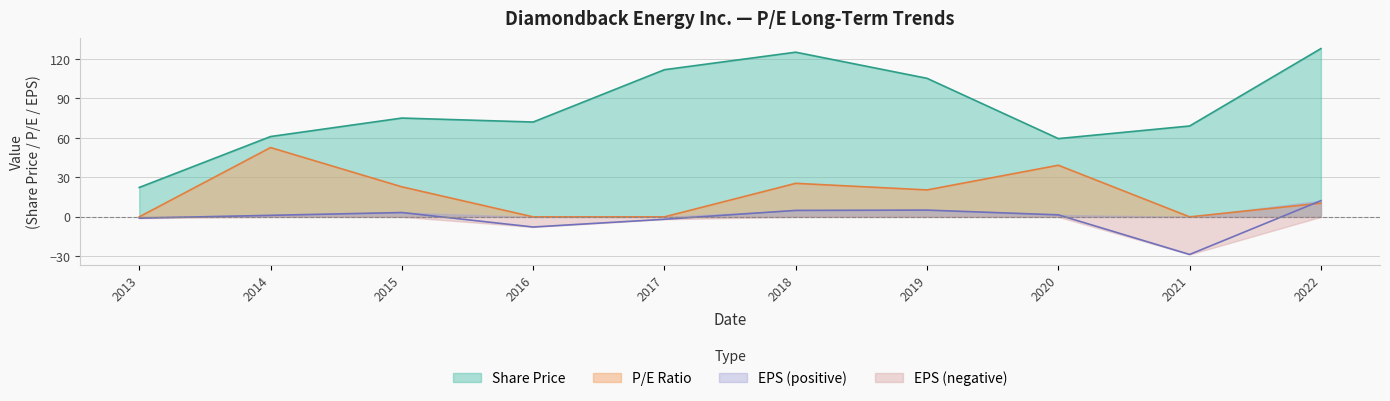

Reading left to right, transcribe all the data shown in this chart.

Share Price: 22.3	61.0	75.1	72.1	111.8	125.2	105.3	59.5	69.1	127.9
EPS: -1.0	1.2	3.3	-7.7	-1.8	4.9	5.1	1.5	-28.6	12.3
P/E: 0.0	52.7	22.8	0.0	0.0	25.5	20.5	39.2	0.0	10.4